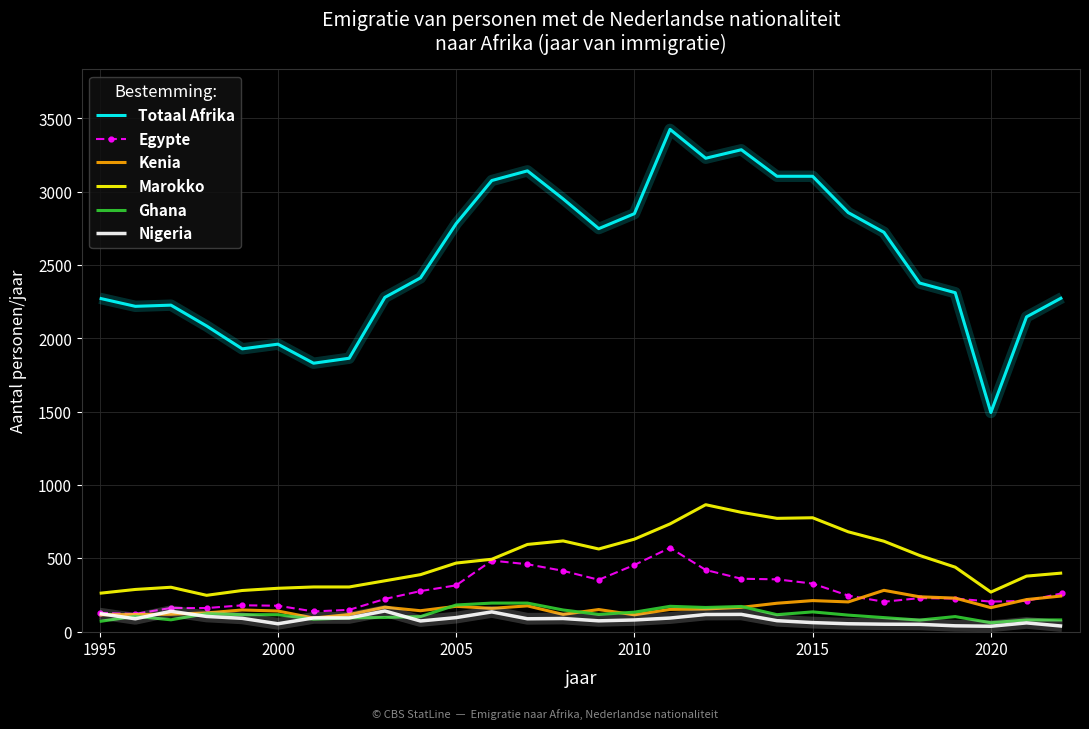

How many categories are shown in the chart?

28